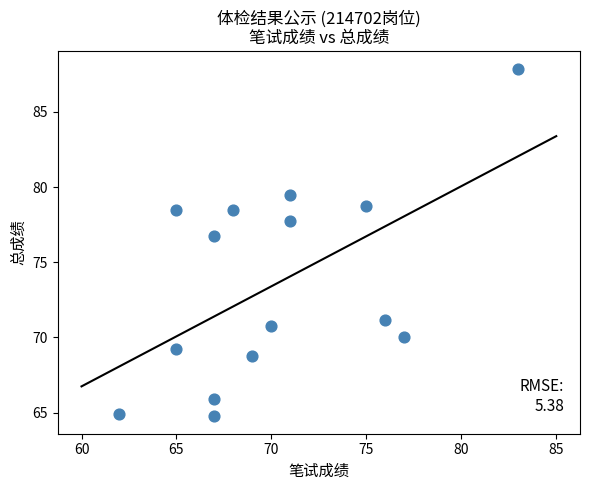

What Y value in the scatter plot is closest to 76?

76.8